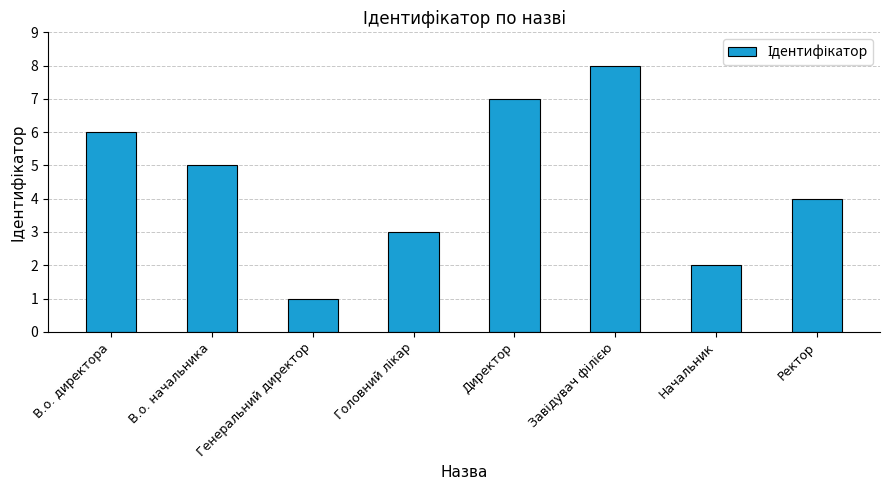

True or false: the data shows 2 at Начальник.

True